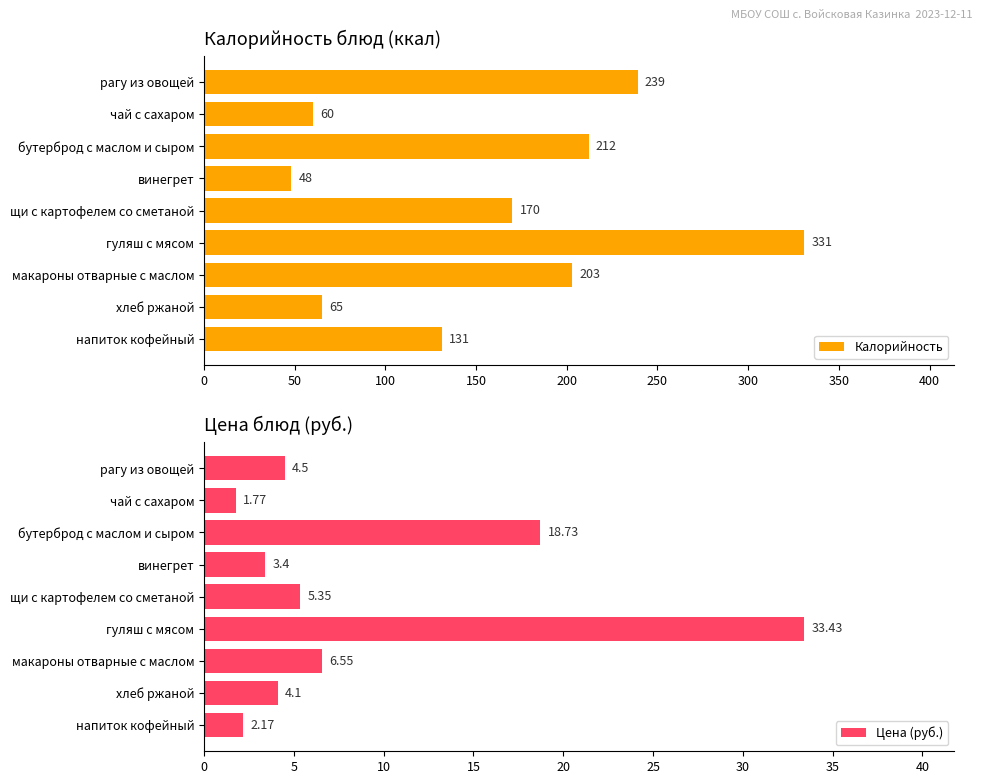

How many distinct data groups are displayed?

2